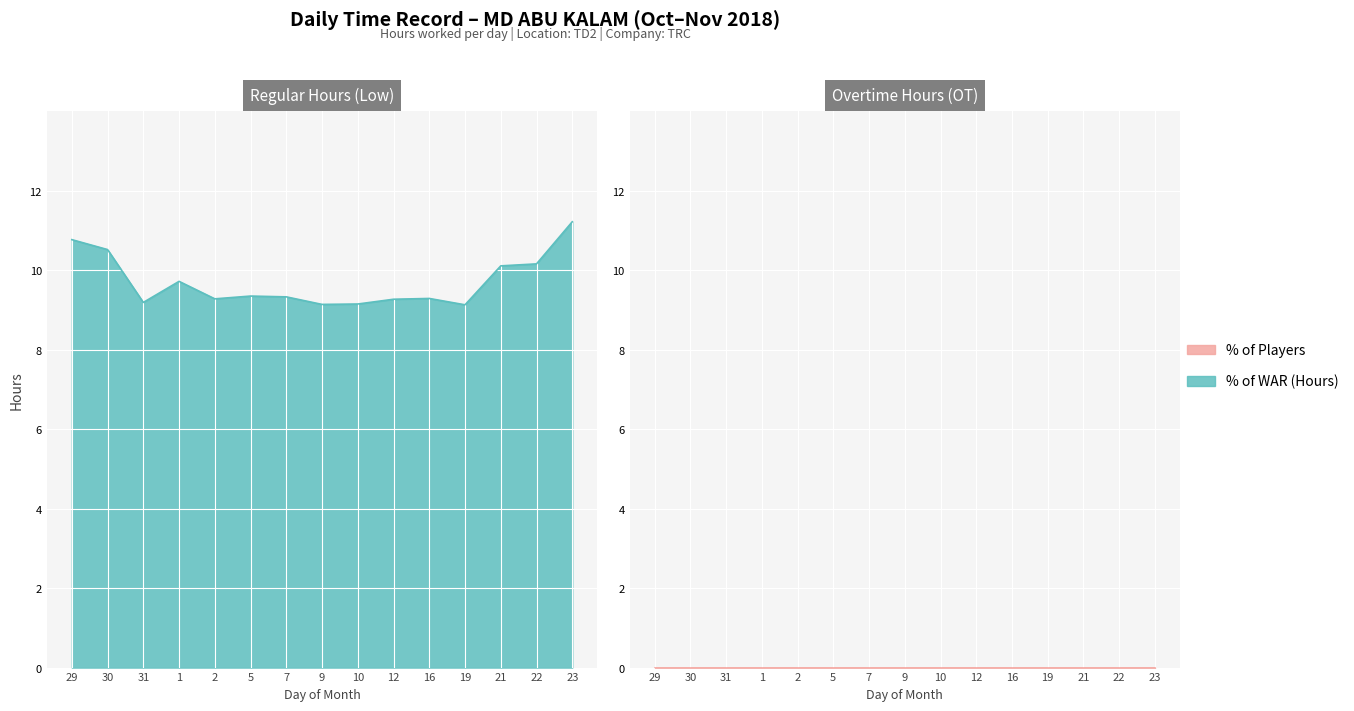

True or false: the data shows 16.4 at 22.

False